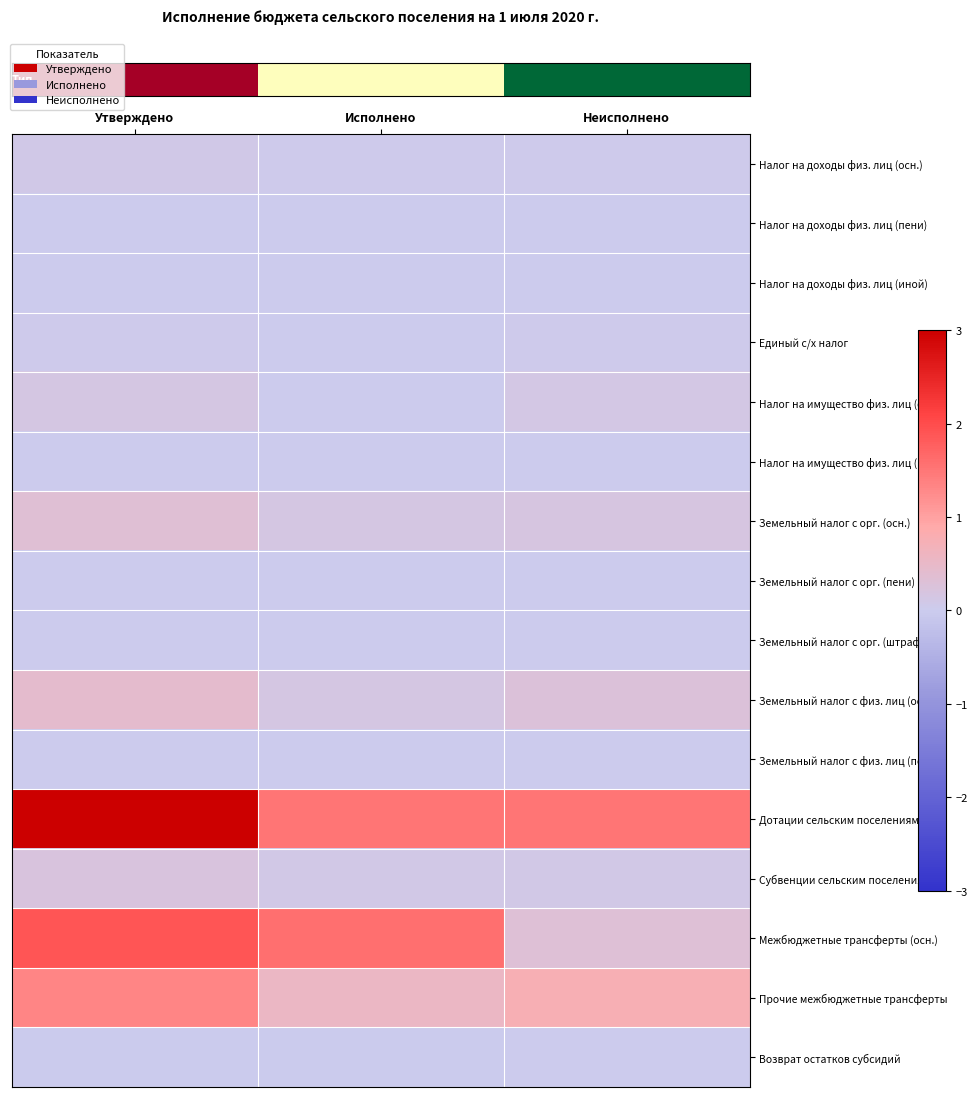

What is the total value across all series at Утверждено?

7.5